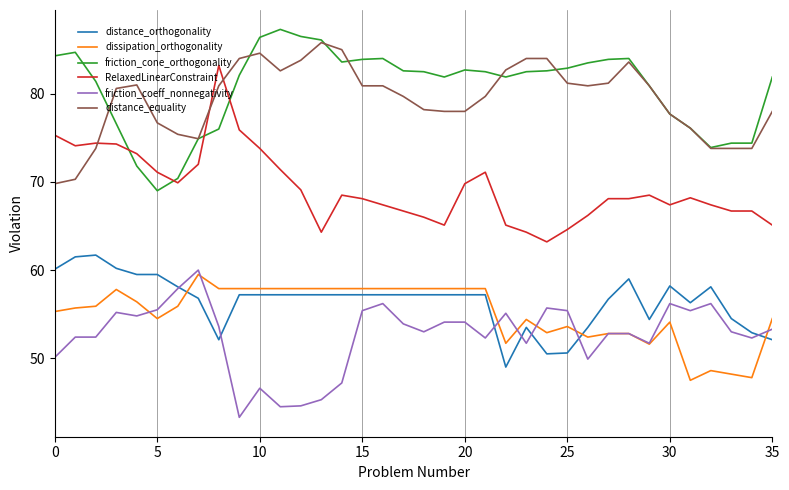

What is the smallest value displayed?

43.3